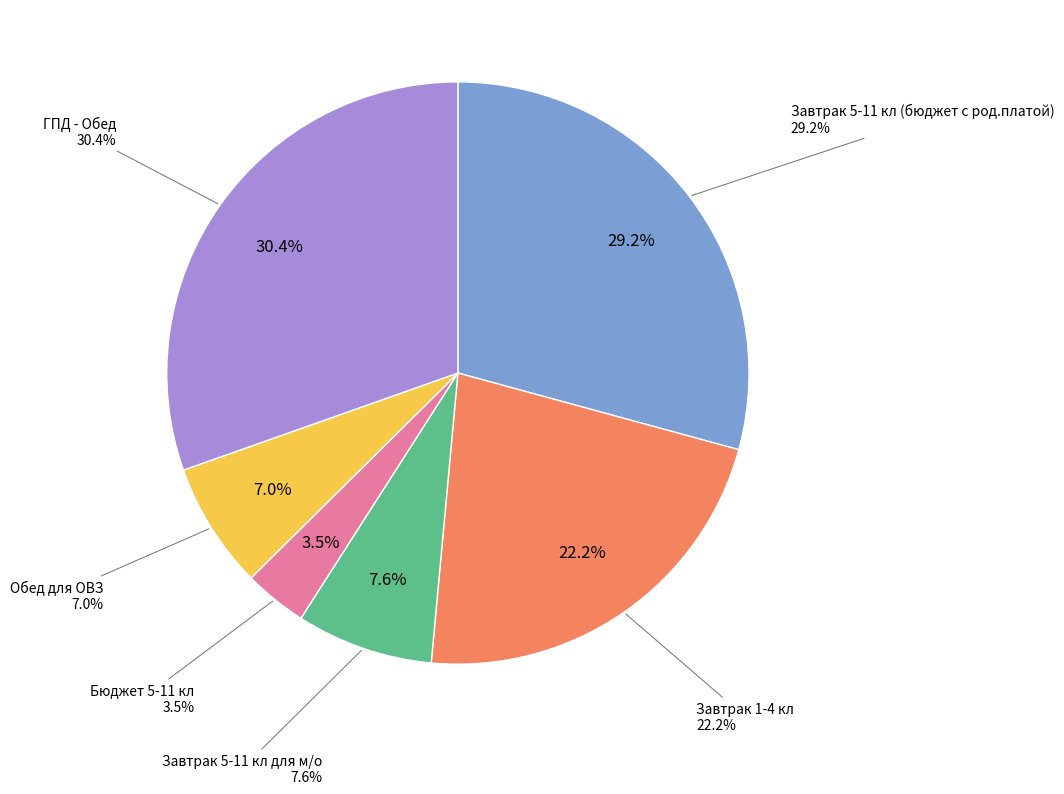

Count the number of slices in the pie.

6